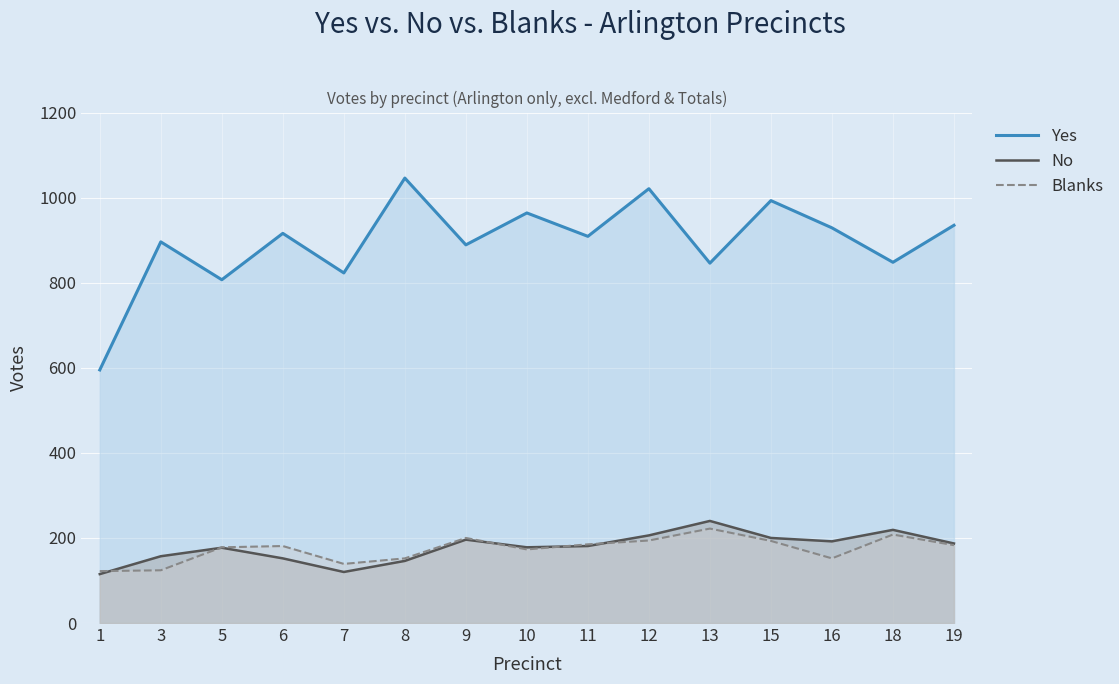

How many values in the Yes series are below 909?

7